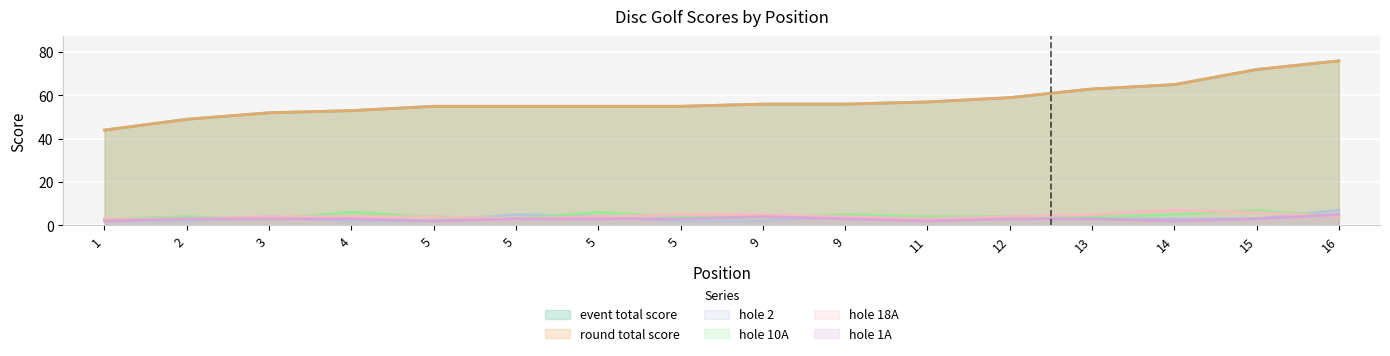

Reading right to left, extract all data points from this chart.

event_total_score: 16=76	15=72	14=65	13=63	12=59	11=57	9=56	9=56	5=55	5=55	5=55	5=55	4=53	3=52	2=49	1=44
round_total_score: 16=76	15=72	14=65	13=63	12=59	11=57	9=56	9=56	5=55	5=55	5=55	5=55	4=53	3=52	2=49	1=44
hole_2: 16=7	15=3	14=3	13=3	12=4	11=3	9=4	9=2	5=2	5=4	5=5	5=2	4=2	3=4	2=2	1=2
hole_10A: 16=4	15=7	14=5	13=4	12=4	11=4	9=5	9=4	5=4	5=6	5=3	5=4	4=6	3=3	2=4	1=3
hole_18A: 16=4	15=6	14=7	13=5	12=4	11=3	9=4	9=5	5=5	5=4	5=3	5=4	4=4	3=4	2=3	1=3
hole_1A: 16=5	15=3	14=2	13=3	12=3	11=2	9=3	9=4	5=3	5=3	5=3	5=2	4=3	3=3	2=3	1=2